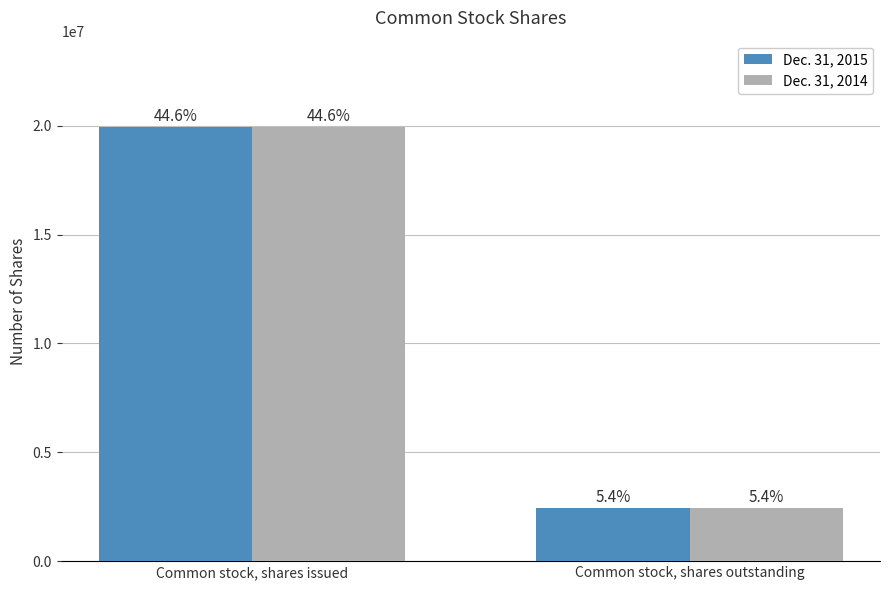

Are the bars horizontal?

No